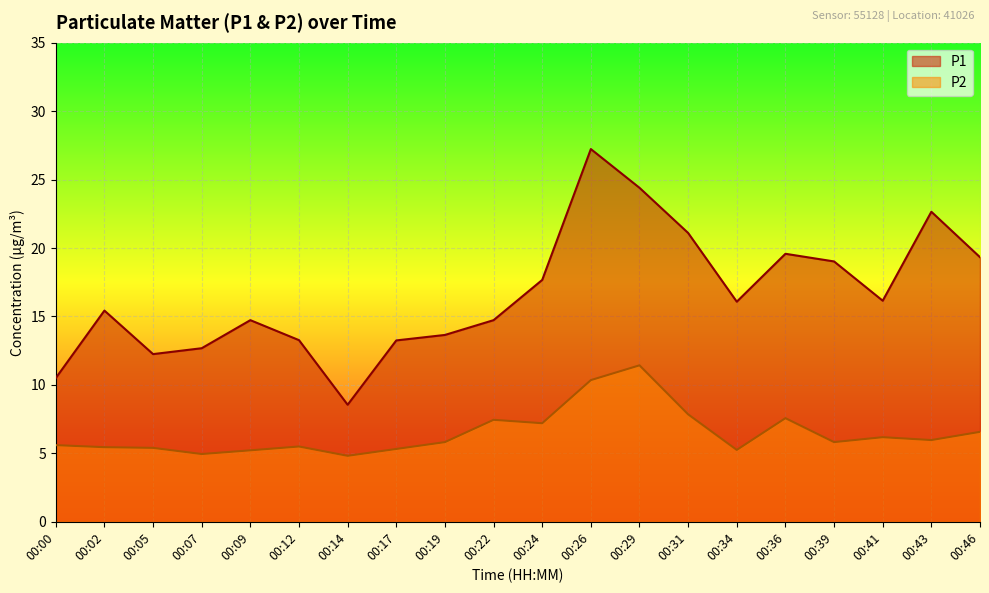

What are all the series names shown in the legend?

P1, P2